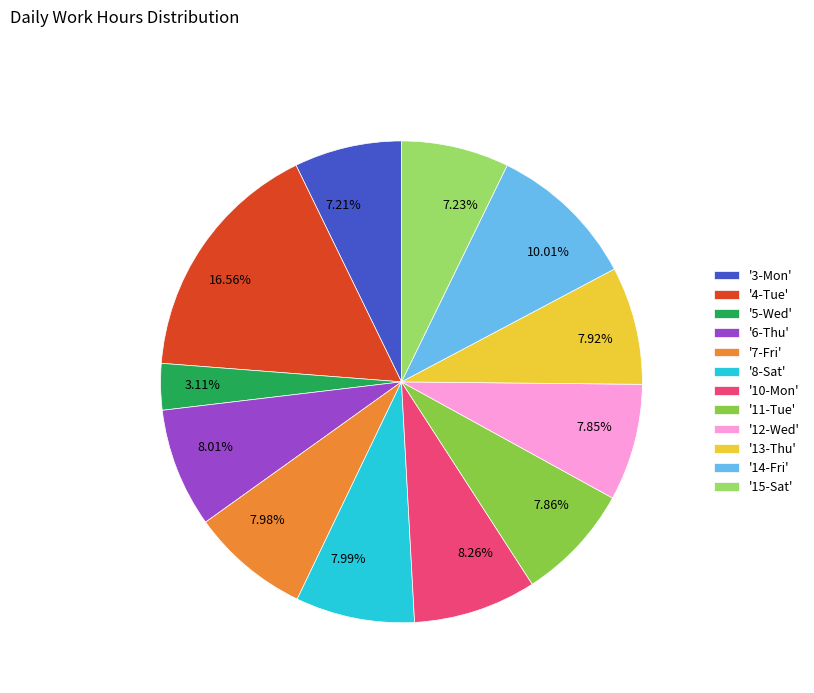

Approximately how many times larger is the value at 7.86% compared to 10.01%?

0.8